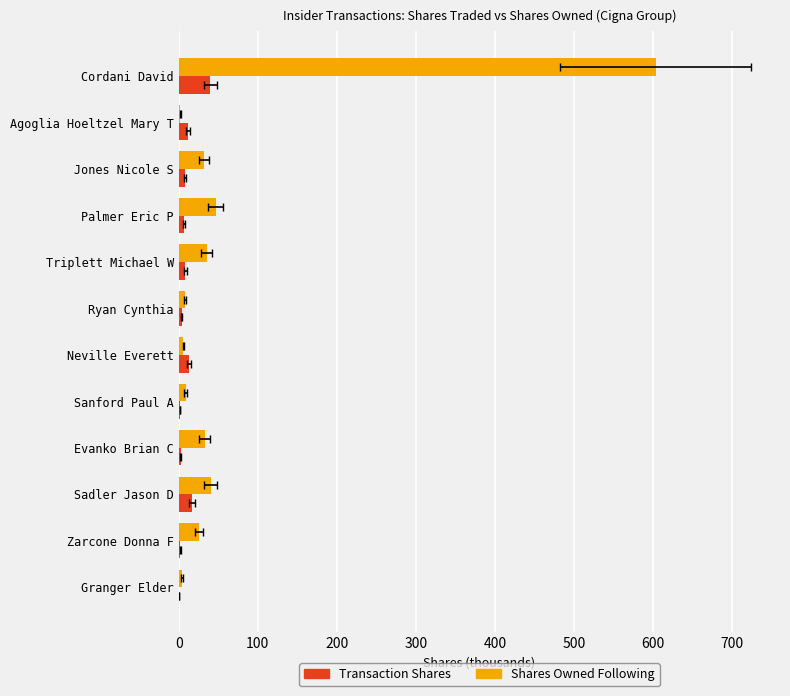

What is the total value across all series at Zarcone Donna F?

27.6